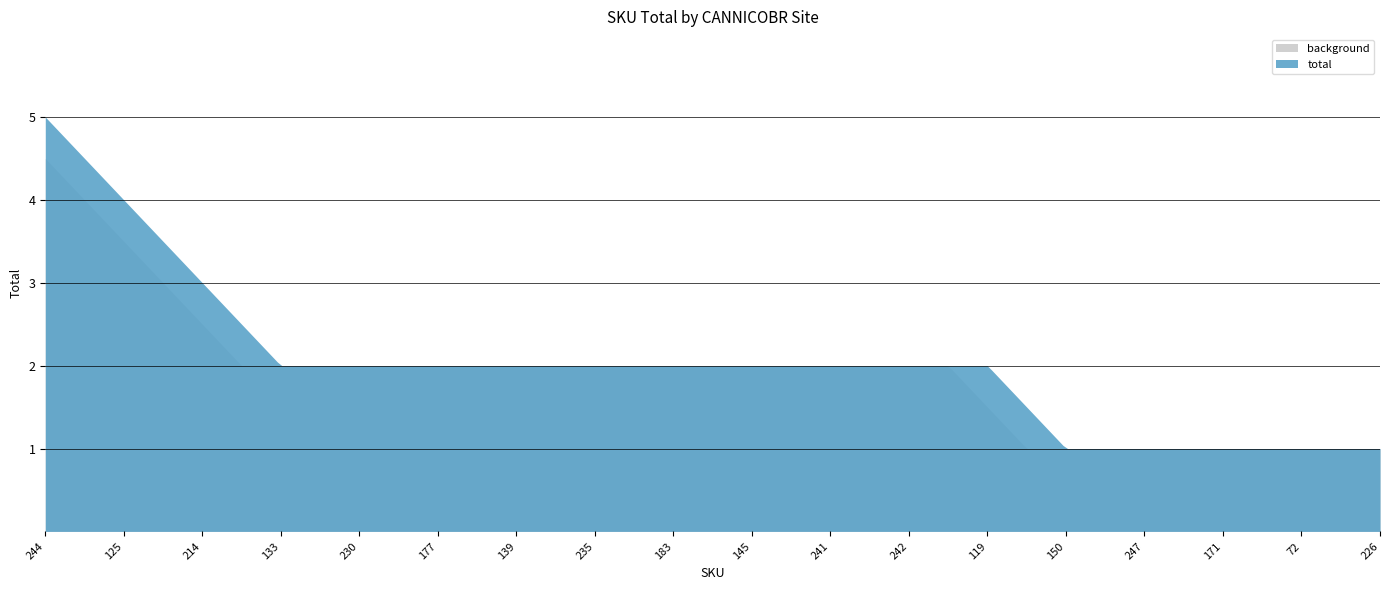

Is it true that the value at 183 is 2?

True